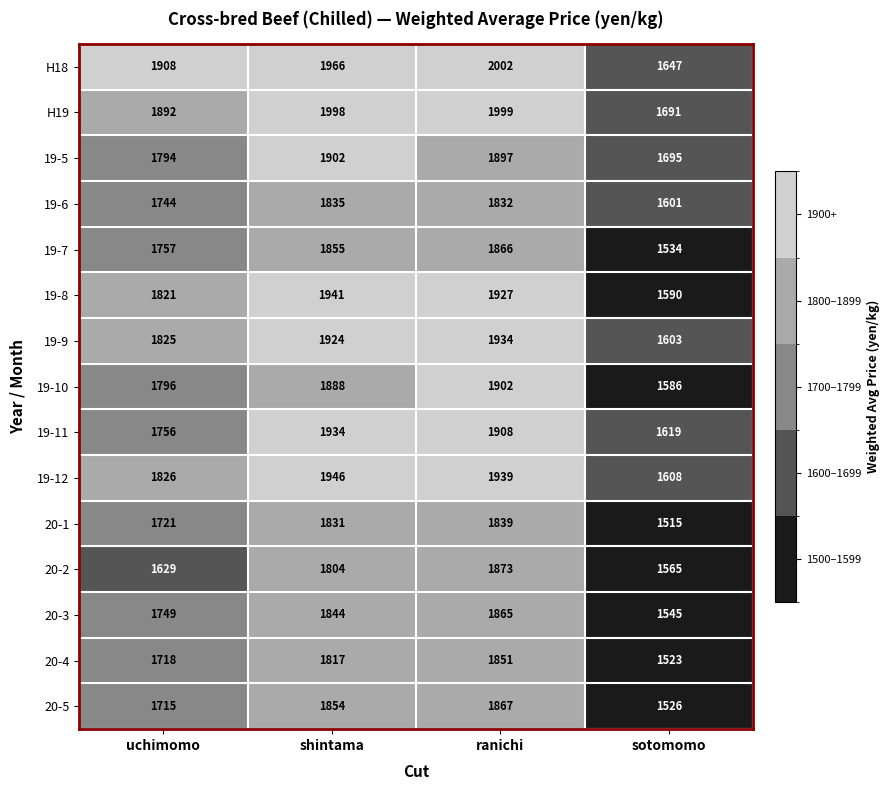

Which series has the largest total across all categories?

H19